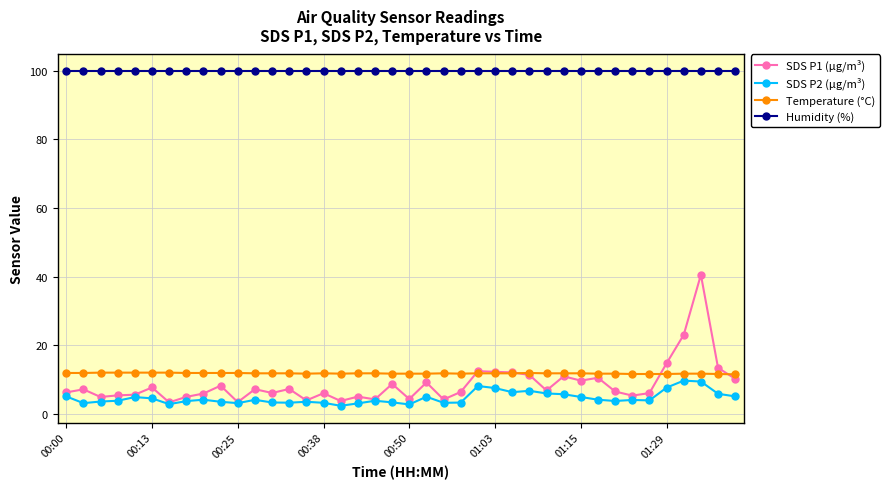

Count the number of data series in this chart.

4